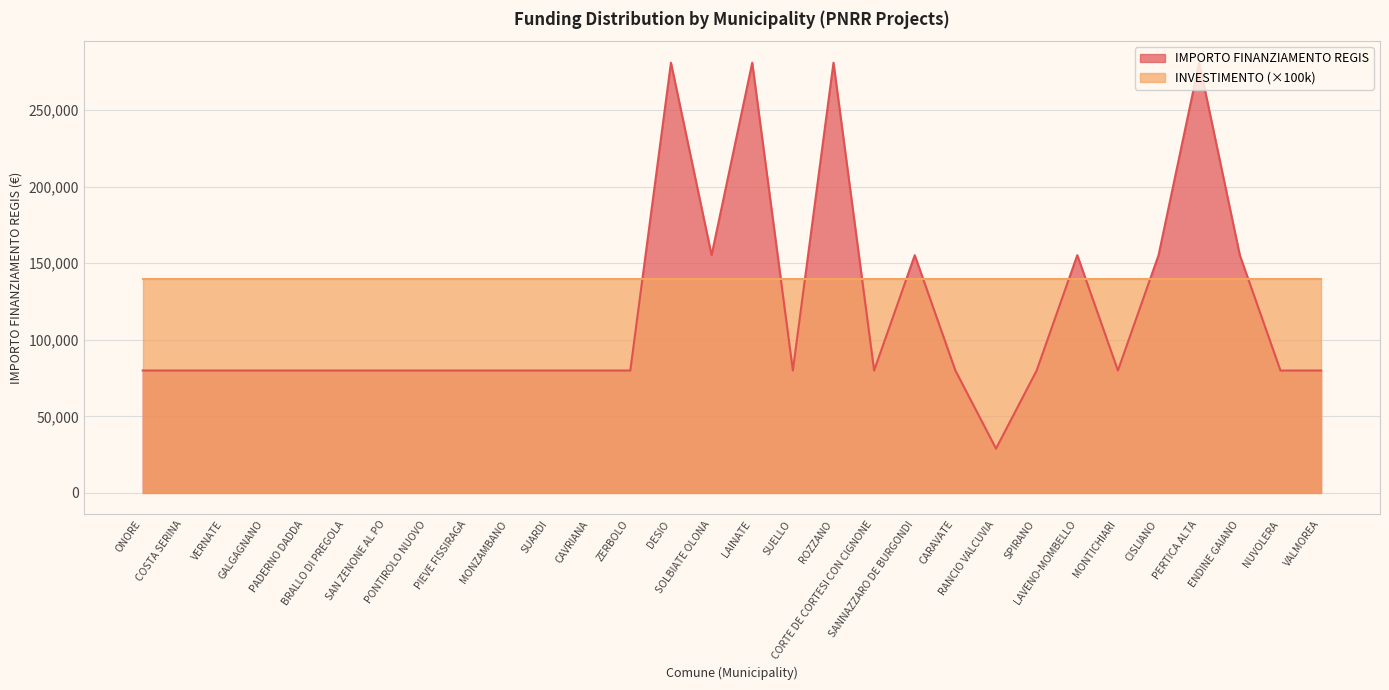

List the labels in order of value, smallest first.

RANCIO VALCUVIA, ONORE, COSTA SERINA, VERNATE, GALGAGNANO, PADERNO DADDA, BRALLO DI PREGOLA, SAN ZENONE AL PO, PONTIROLO NUOVO, PIEVE FISSIRAGA, MONZAMBANO, SUARDI, CAVRIANA, ZERBOLO, SUELLO, CORTE DE CORTESI CON CIGNONE, CARAVATE, SPIRANO, MONTICHIARI, NUVOLERA, VALMOREA, SOLBIATE OLONA, SANNAZZARO DE BURGONDI, LAVENO-MOMBELLO, CISLIANO, ENDINE GAIANO, DESIO, LAINATE, ROZZANO, PERTICA ALTA